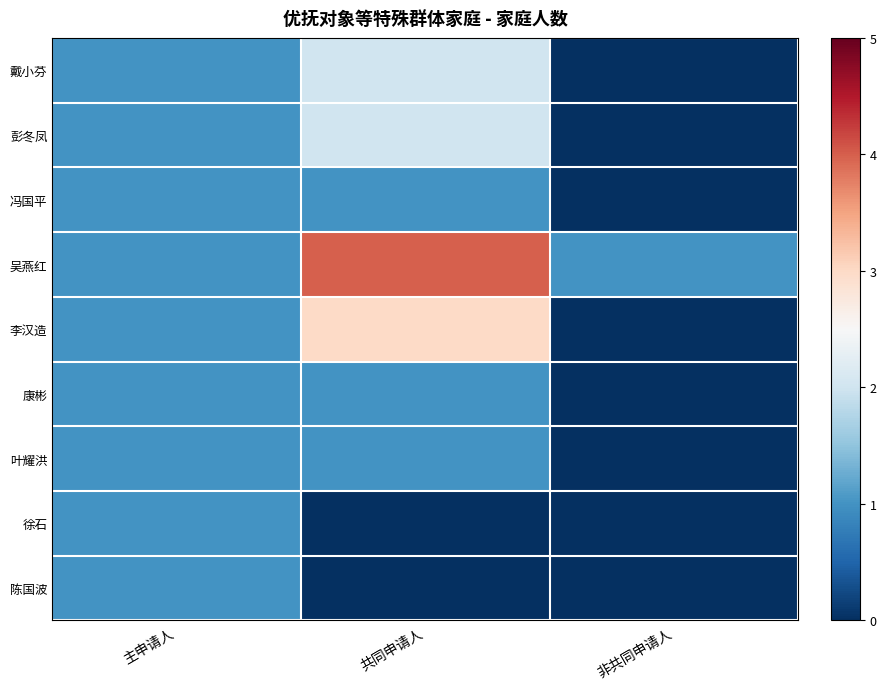

Rank the series at 主申请人 from lowest to highest value.

戴小芬, 彭冬凤, 冯国平, 吴燕红, 李汉造, 康彬, 叶耀洪, 徐石, 陈国波